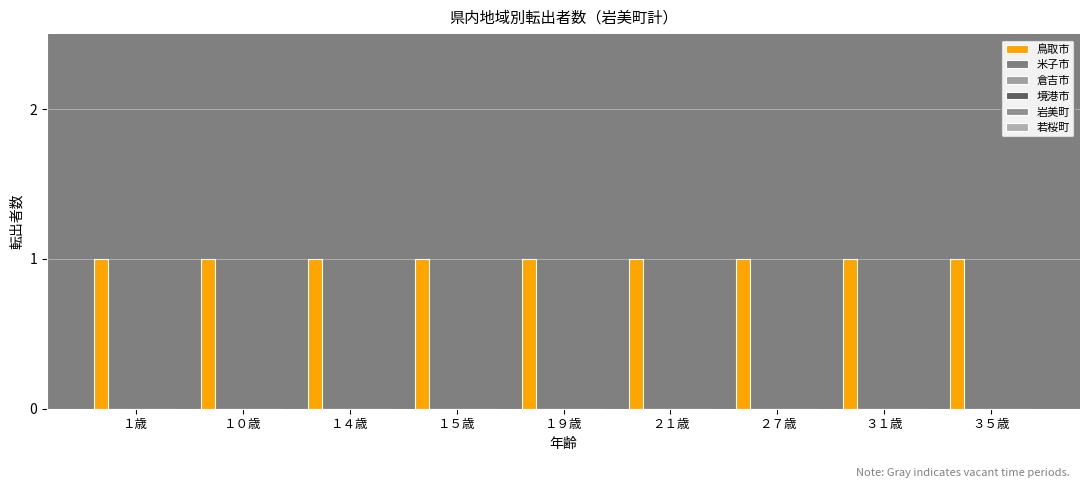

What is the label of the 8th bar from the right?

１０歳